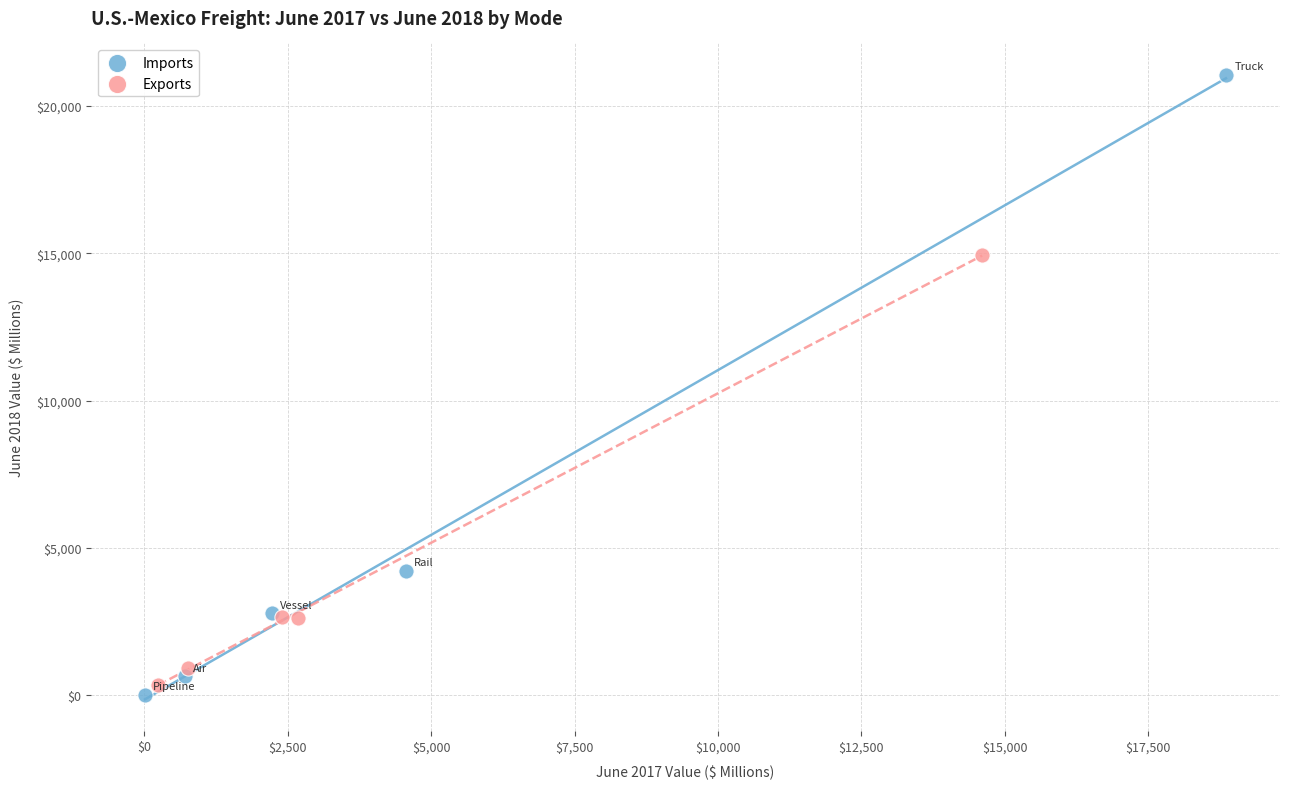

Which series has the widest spread of Y values?

Imports